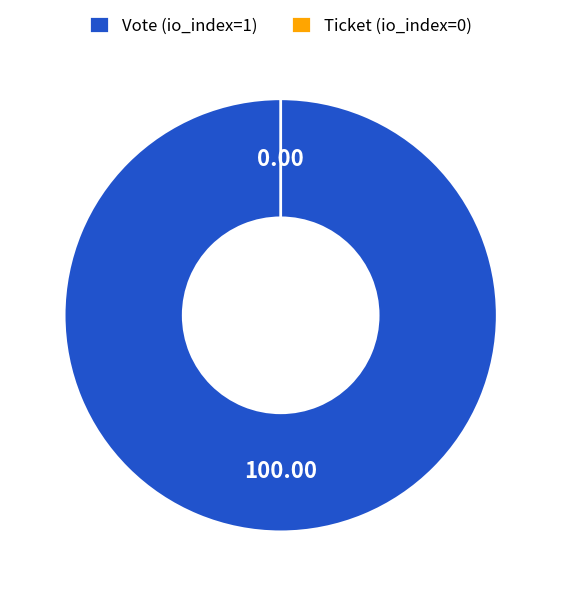

The Vote (io_index=1) slice represents 100% of the pie. True or false?

True